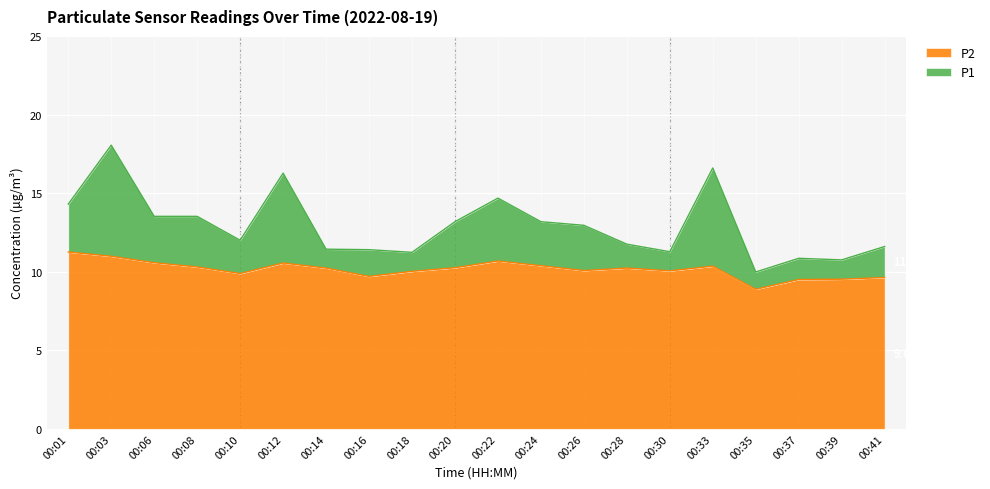

True or false: P1 and P2 cross at least once.

False